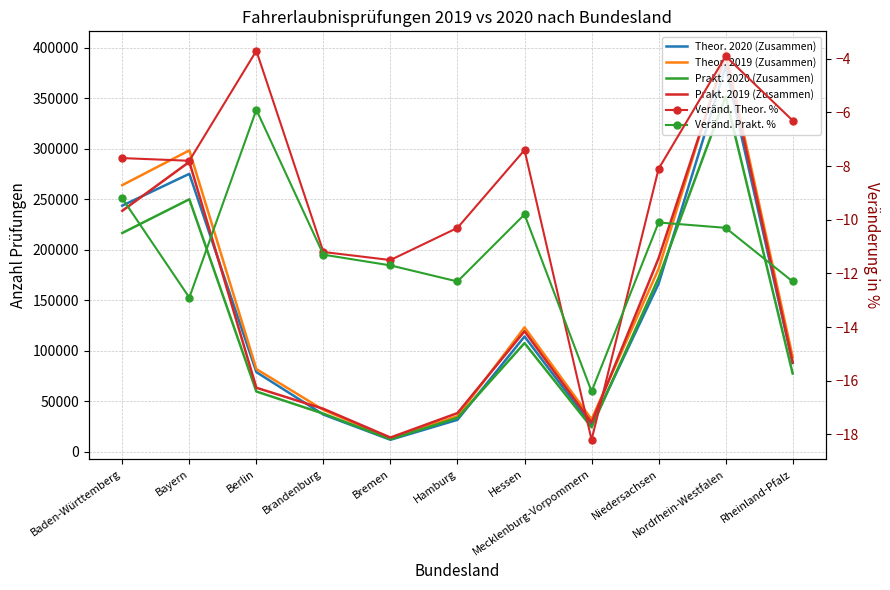

What is the label of the 2nd point from the right?

Nordrhein-Westfalen